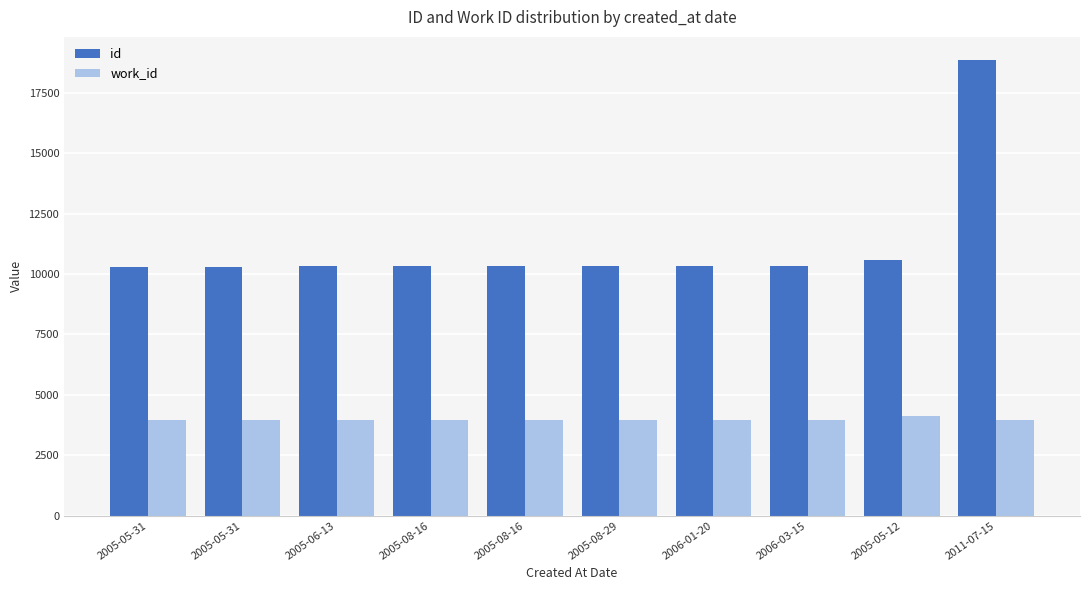

What is the value of the work_id bar at the 4th from the left?

3978